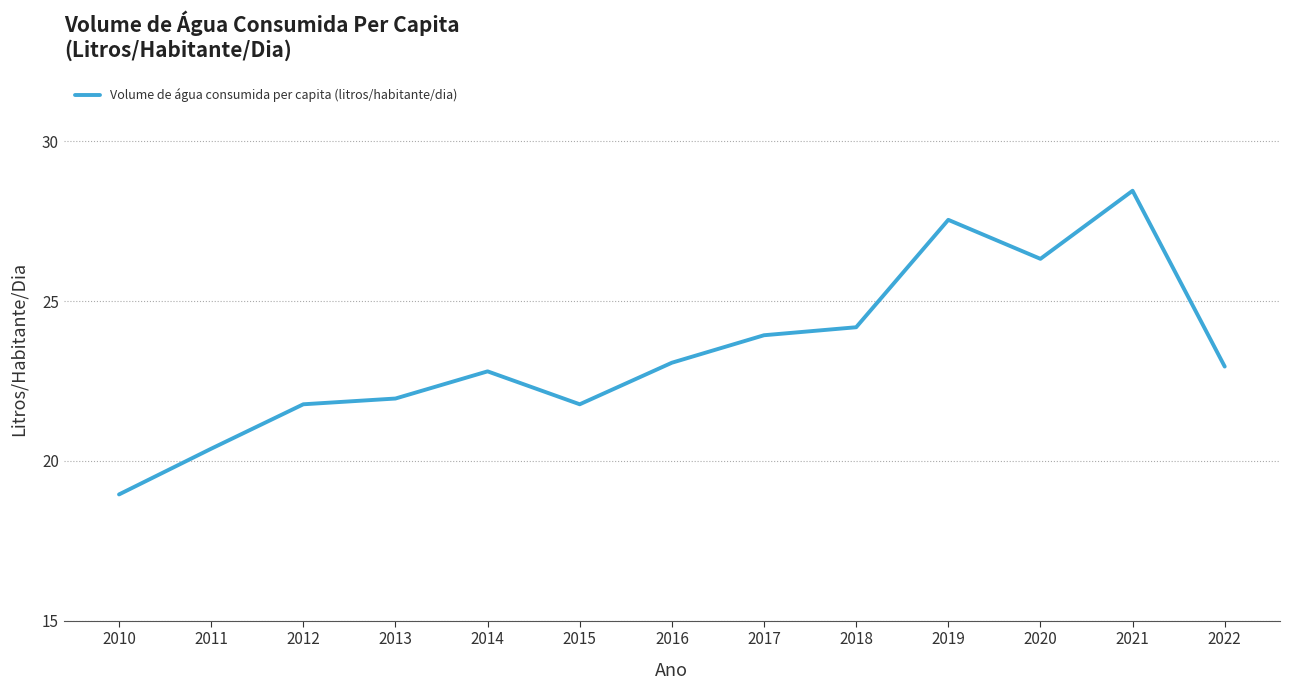

Read the value at 2014.

22.8